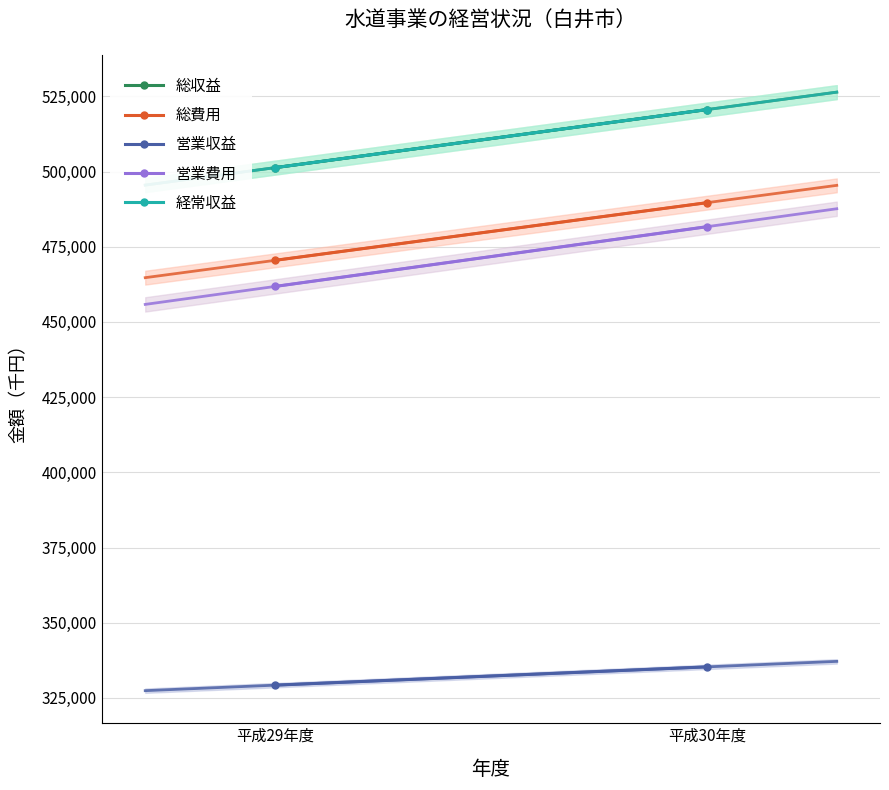

Reading left to right, list all the values displayed in this chart.

総収益: 501292	520610
総費用: 470476	489658
営業収益: 329240	335325
営業費用: 461798	481672
経常収益: 501292	520610